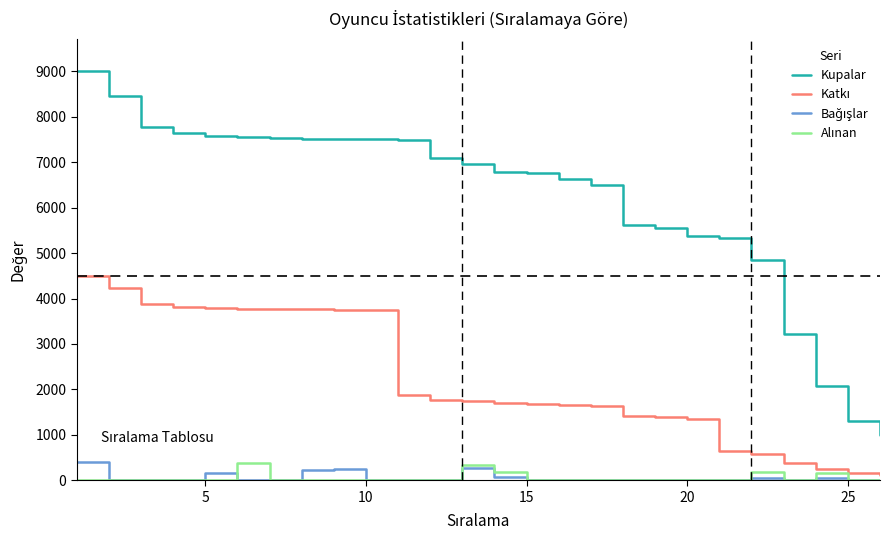

Which series has the widest spread of values?

Kupalar